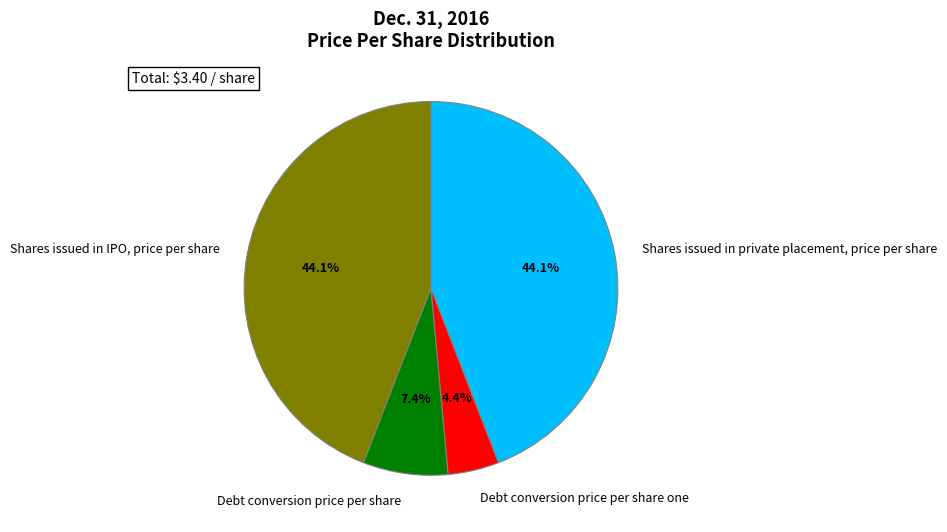

To the nearest percent, what percentage of the pie is Debt conversion price per share one?

4%